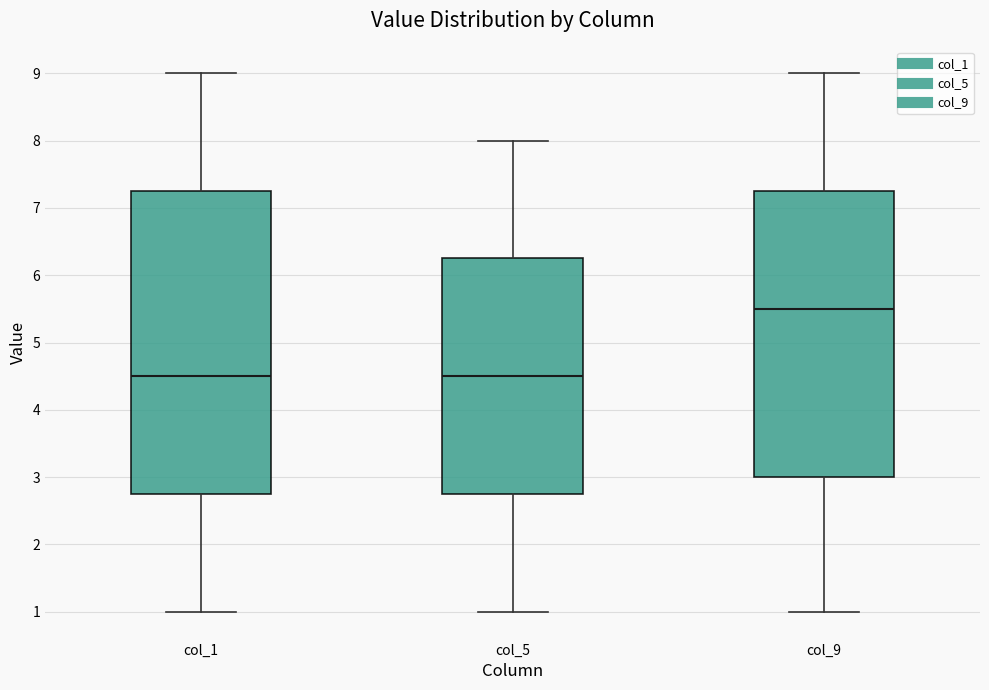

Which box has the highest median line?

col_9